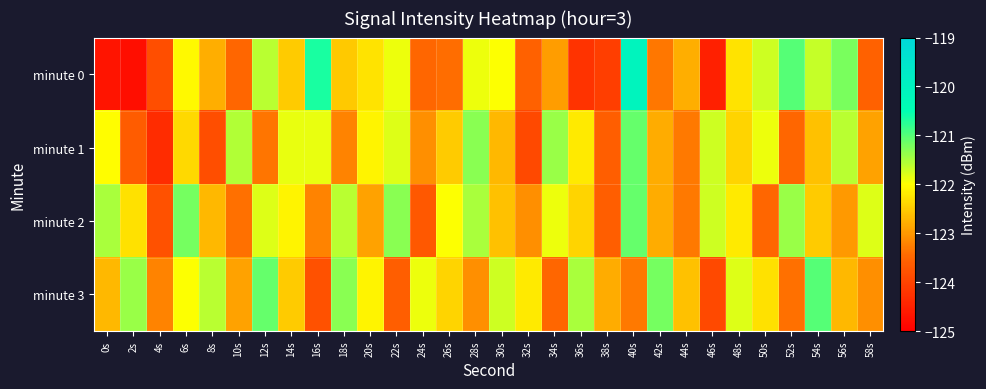

Reading left to right, transcribe all the data shown in this chart.

minute 0: 0s=-124.7	2s=-124.8	4s=-123.8	6s=-122.1	8s=-122.8	10s=-123.5	12s=-121.6	14s=-122.5	16s=-120.7	18s=-122.5	20s=-122.3	22s=-121.9	24s=-123.5	26s=-123.4	28s=-121.9	30s=-122.0	32s=-123.6	34s=-123.0	36s=-124.2	38s=-124.1	40s=-120.1	42s=-123.3	44s=-122.8	46s=-124.5	48s=-122.3	50s=-121.7	52s=-121.0	54s=-121.7	56s=-121.2	58s=-123.6
minute 1: 0s=-122.0	2s=-123.6	4s=-124.3	6s=-122.4	8s=-123.8	10s=-121.5	12s=-123.3	14s=-121.9	16s=-121.9	18s=-123.2	20s=-122.1	22s=-121.8	24s=-123.1	26s=-122.5	28s=-121.3	30s=-122.7	32s=-123.9	34s=-121.4	36s=-122.2	38s=-123.6	40s=-121.1	42s=-122.8	44s=-123.3	46s=-121.7	48s=-122.4	50s=-121.9	52s=-123.5	54s=-122.6	56s=-121.6	58s=-122.9
minute 2: 0s=-121.5	2s=-122.3	4s=-123.8	6s=-121.2	8s=-122.7	10s=-123.4	12s=-121.8	14s=-122.1	16s=-123.2	18s=-121.6	20s=-122.9	22s=-121.3	24s=-123.7	26s=-122.0	28s=-121.5	30s=-122.6	32s=-123.1	34s=-121.9	36s=-122.4	38s=-123.6	40s=-121.1	42s=-122.8	44s=-123.3	46s=-121.7	48s=-122.2	50s=-123.5	52s=-121.4	54s=-122.5	56s=-123.0	58s=-121.8
minute 3: 0s=-122.7	2s=-121.4	4s=-123.2	6s=-122.0	8s=-121.6	10s=-122.9	12s=-121.1	14s=-122.5	16s=-123.8	18s=-121.3	20s=-122.1	22s=-123.6	24s=-121.9	26s=-122.4	28s=-123.1	30s=-121.7	32s=-122.2	34s=-123.5	36s=-121.5	38s=-122.8	40s=-123.3	42s=-121.2	44s=-122.6	46s=-123.9	48s=-121.8	50s=-122.3	52s=-123.4	54s=-121.0	56s=-122.7	58s=-123.1